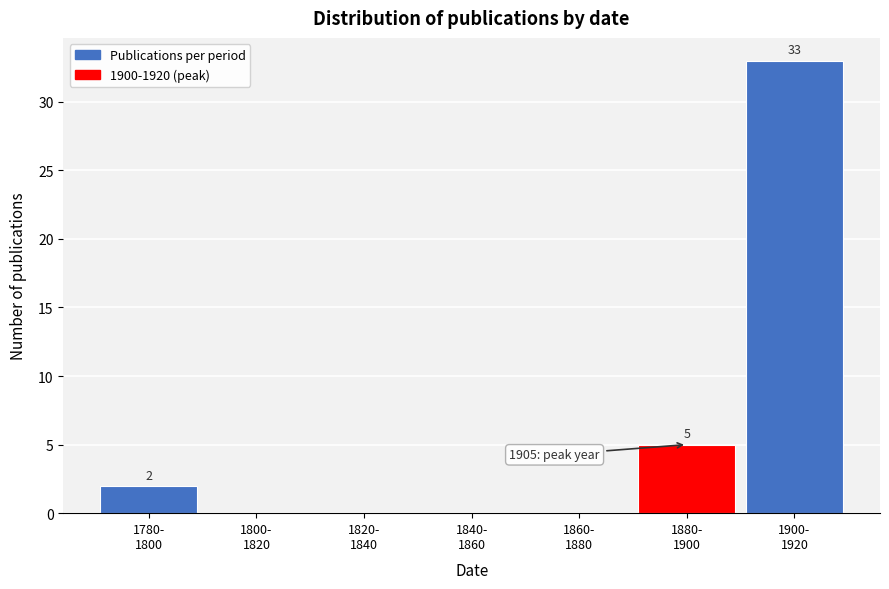

What is the sum of all values?

40